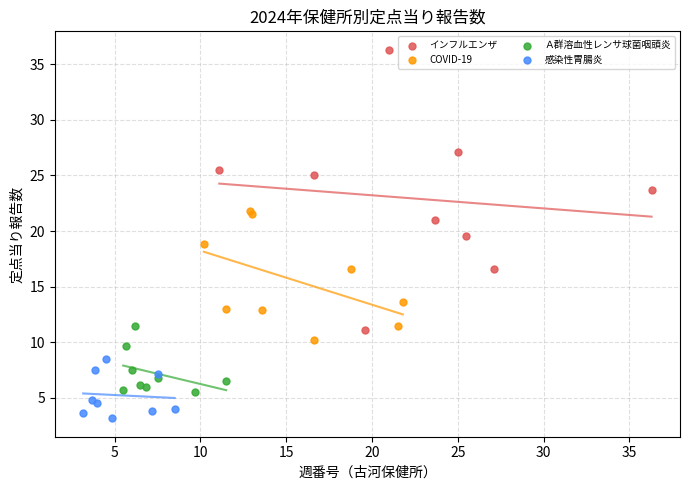

Which series contains the highest Y value?

インフルエンザ